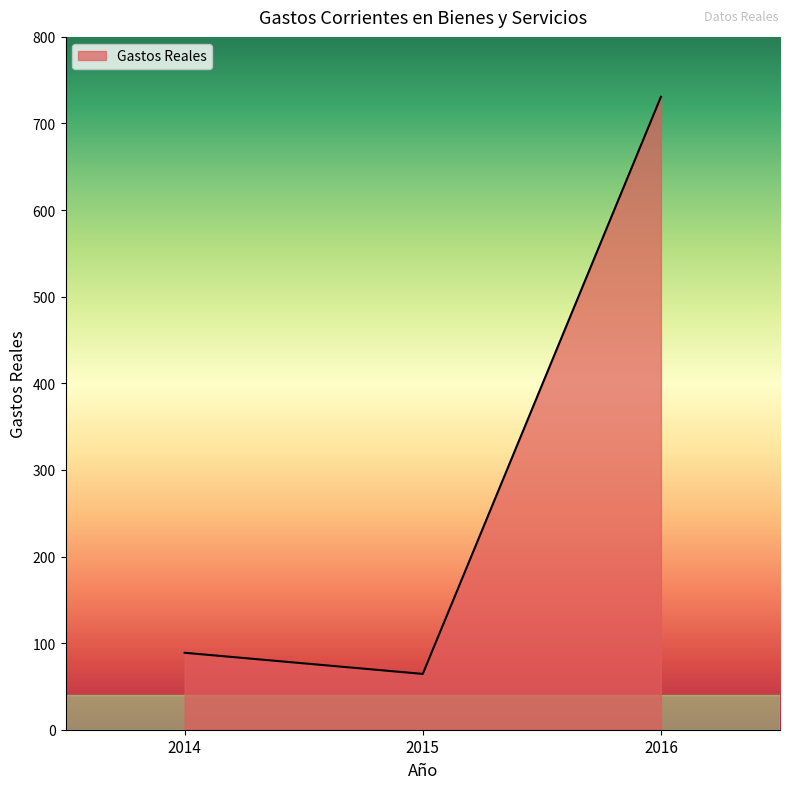

What is the change in value from 2014 to 2016?

+641.9